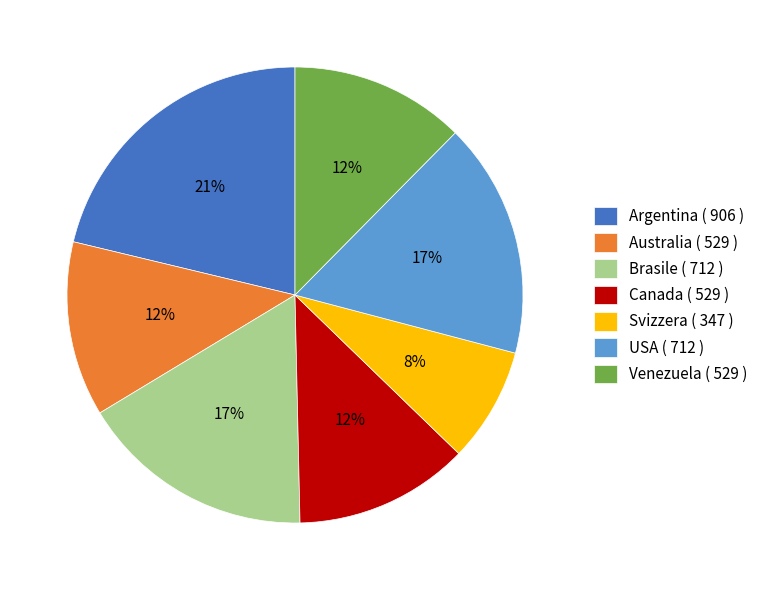

True or false: Australia accounts for 20% of the total.

False